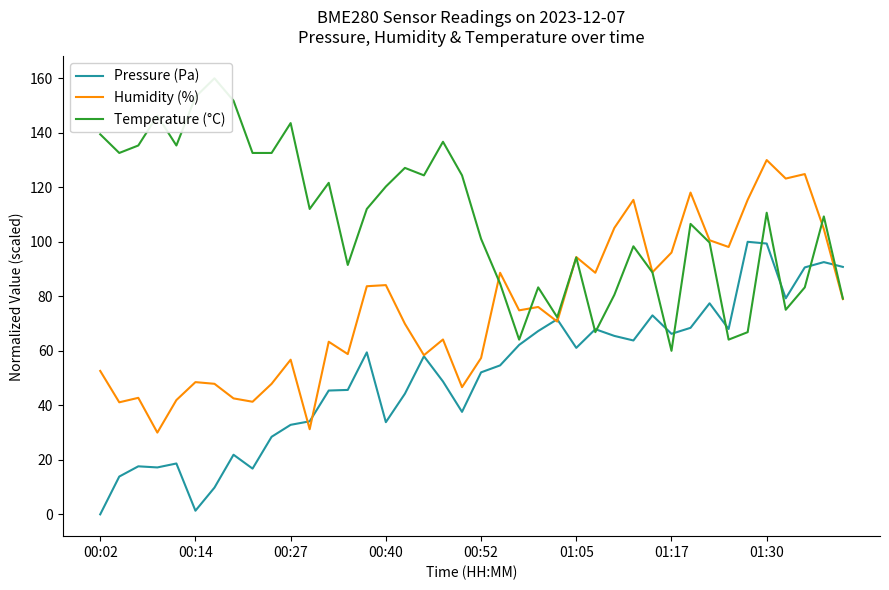

Reading right to left, extract all data points from this chart.

Pressure (Pa): 90.8	92.6	90.6	79.3	99.4	100.0	68.0	77.4	68.4	66.2	73.0	63.8	65.5	67.9	61.1	71.6	67.3	62.2	54.7	52.1	37.6	48.8	58.0	44.3	33.8	59.4	45.7	45.4	34.1	32.9	28.5	16.8	21.9	9.8	1.3	18.7	17.2	17.6	13.9	0.0
Humidity (%): 79.0	104.7	124.9	123.2	130.0	115.4	98.1	100.6	118.1	96.0	88.8	115.4	105.1	88.6	94.4	70.7	76.1	74.9	88.6	57.4	46.7	64.2	58.4	69.9	84.1	83.7	58.8	63.3	31.2	56.7	47.9	41.3	42.6	47.9	48.5	41.9	30.0	42.8	41.1	52.6
Temperature (°C): 79.2	109.3	83.3	75.1	110.7	66.8	64.1	99.7	106.6	60.0	88.8	98.4	80.5	66.8	94.2	72.3	83.3	64.1	84.7	101.1	124.4	136.7	124.4	127.1	120.3	112.1	91.5	121.6	112.1	143.6	132.6	132.6	151.8	160.0	153.2	135.3	146.3	135.3	132.6	139.5